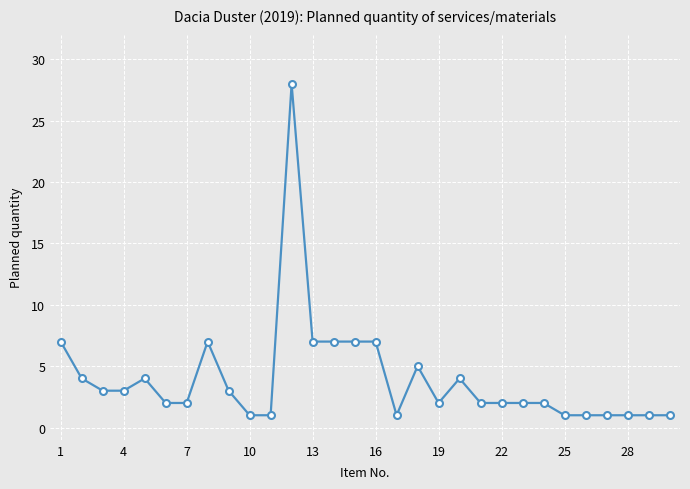

What is the sum of all values?

119